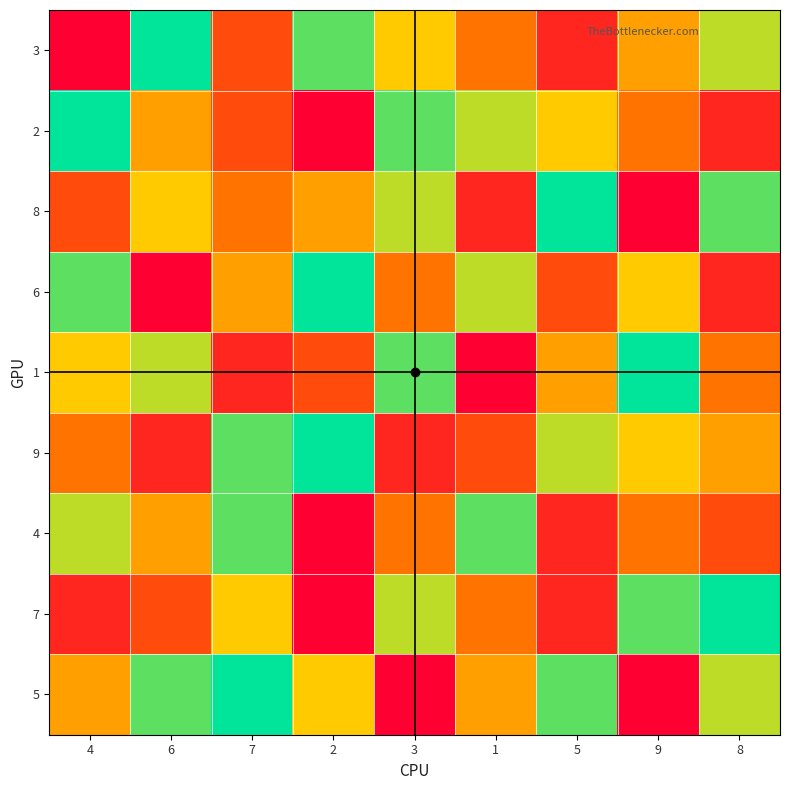

At which category is the sum across all series the highest?

7